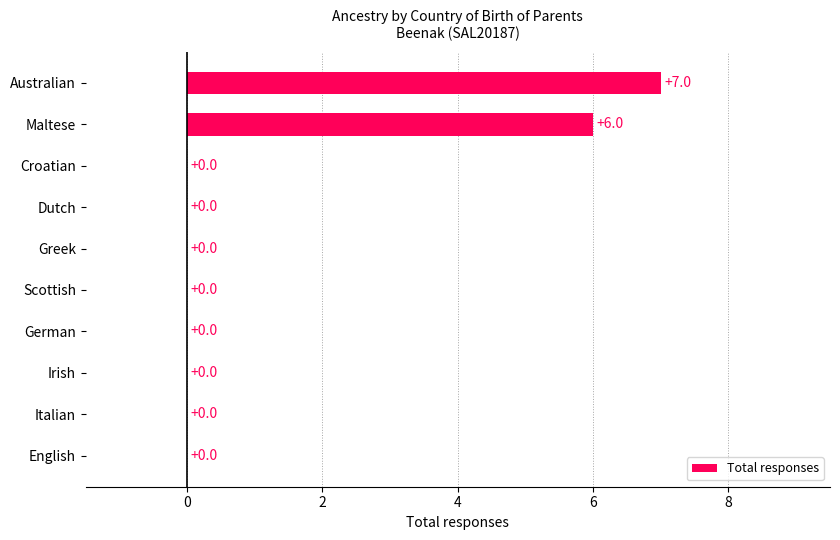

The chart shows a value of 0 at English. True or false?

True